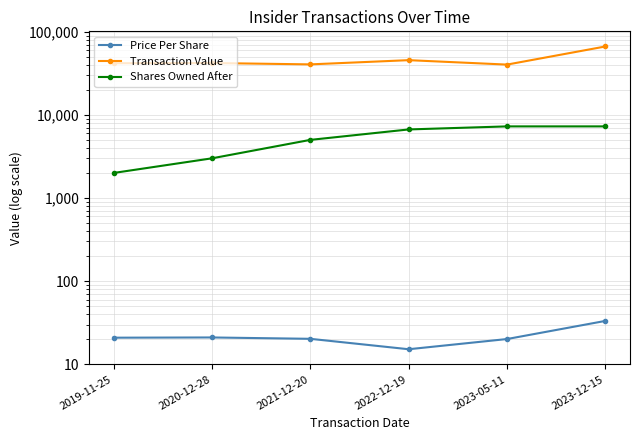

How many data points in Shares Owned After are above 6678?

2